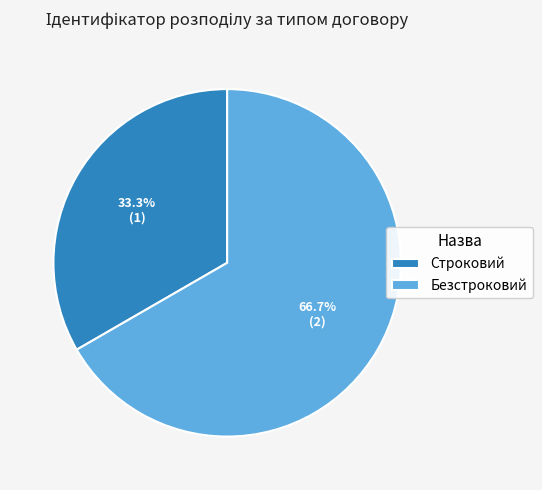

Approximately how many times larger is the value at Строковий compared to Безстроковий?

0.5